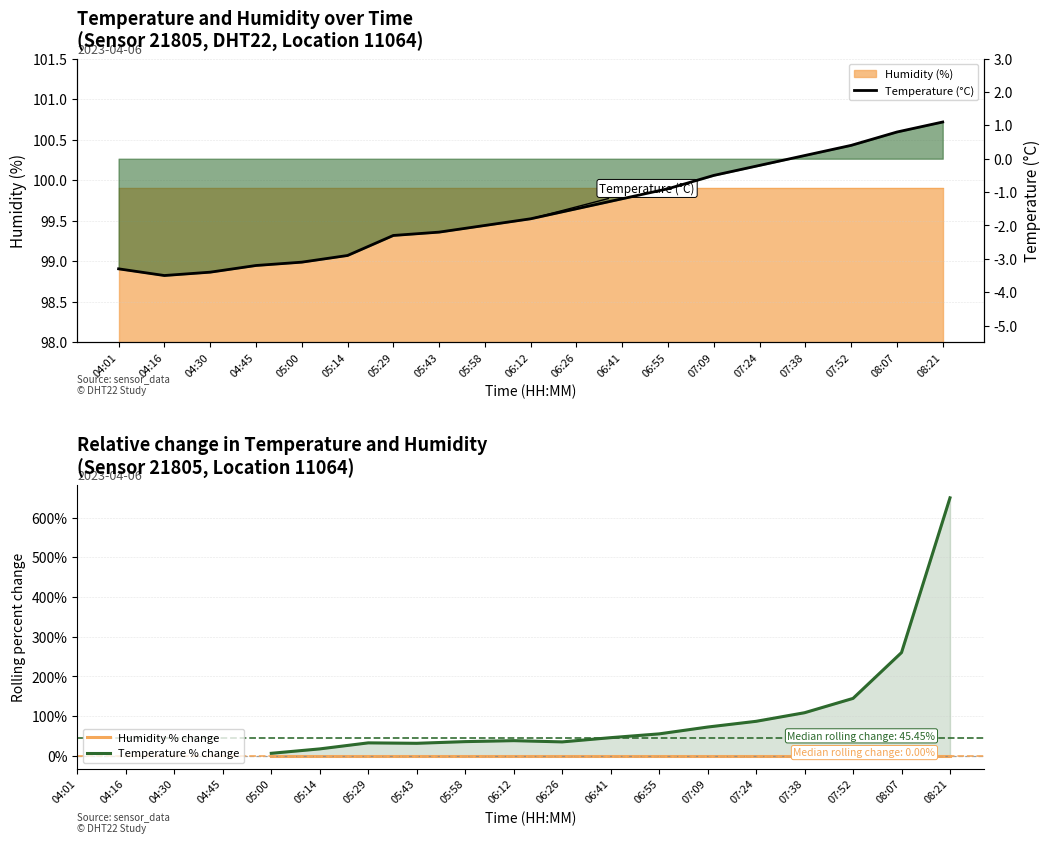

List the labels in order of value, largest first.

08:21, 08:07, 07:52, 07:38, 07:24, 07:09, 06:55, 06:41, 06:26, 06:12, 05:58, 05:43, 05:29, 05:14, 05:00, 04:45, 04:01, 04:30, 04:16